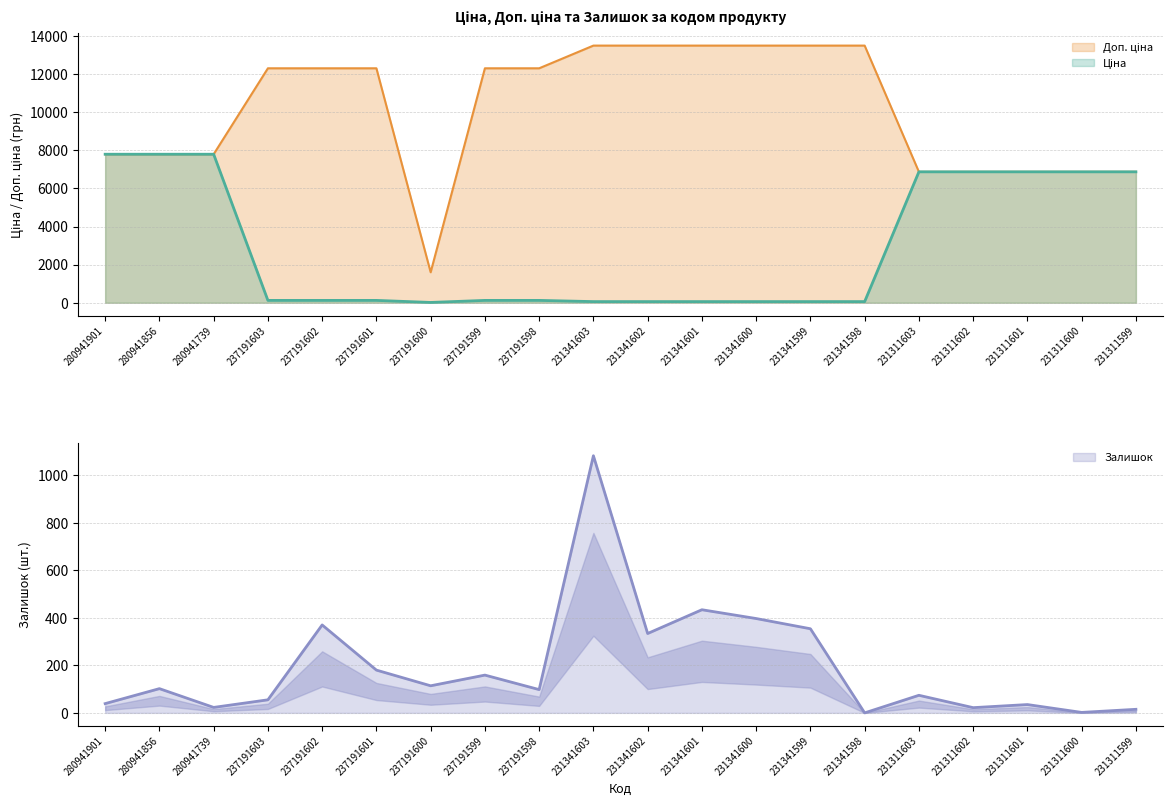

At 231311603, list the series in order from smallest to largest.

Залишок, Ціна, Доп. ціна